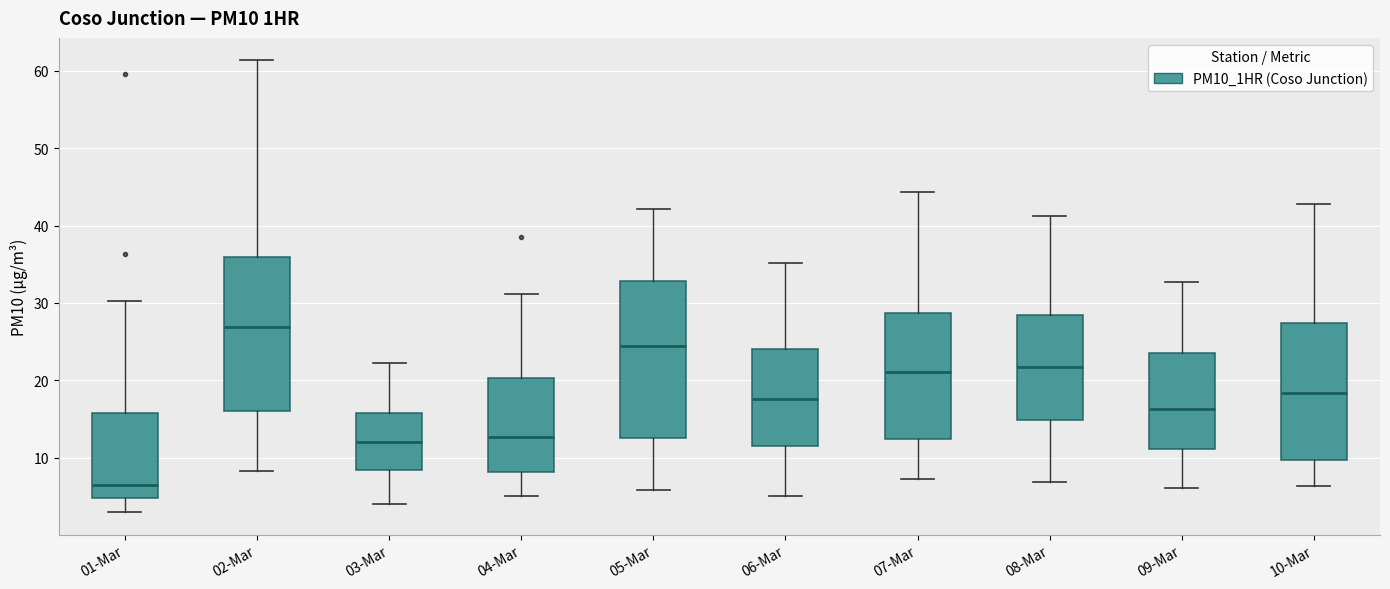

Where does the lower whisker of the box for 06-Mar end on the y-axis? The values are not printed on the chart, so give them approximately, as read against the axis.

5